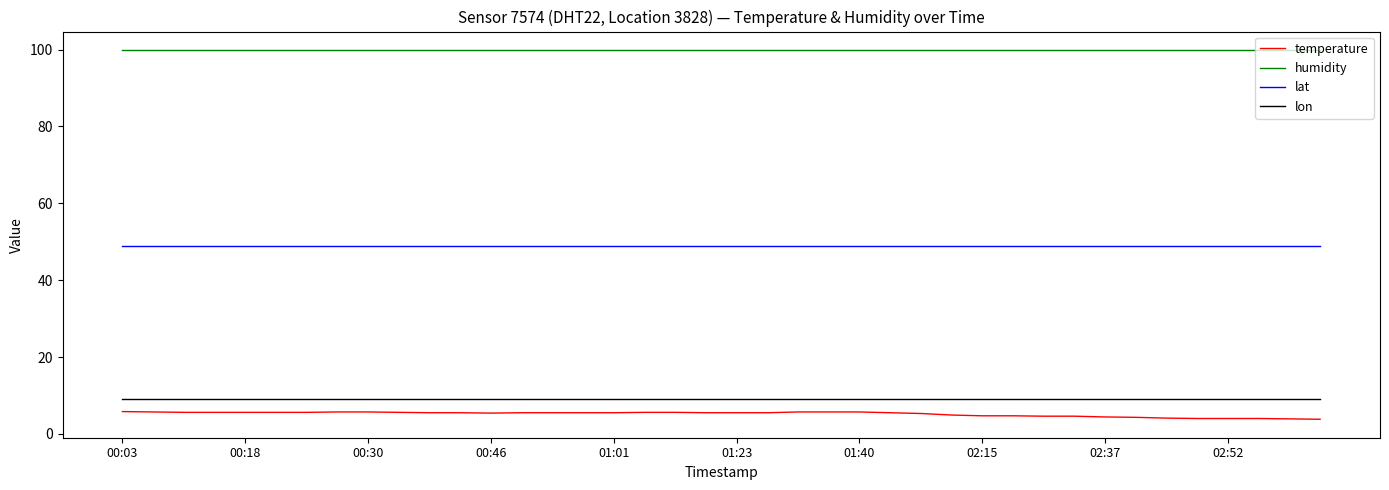

Which series has the largest total across all categories?

humidity